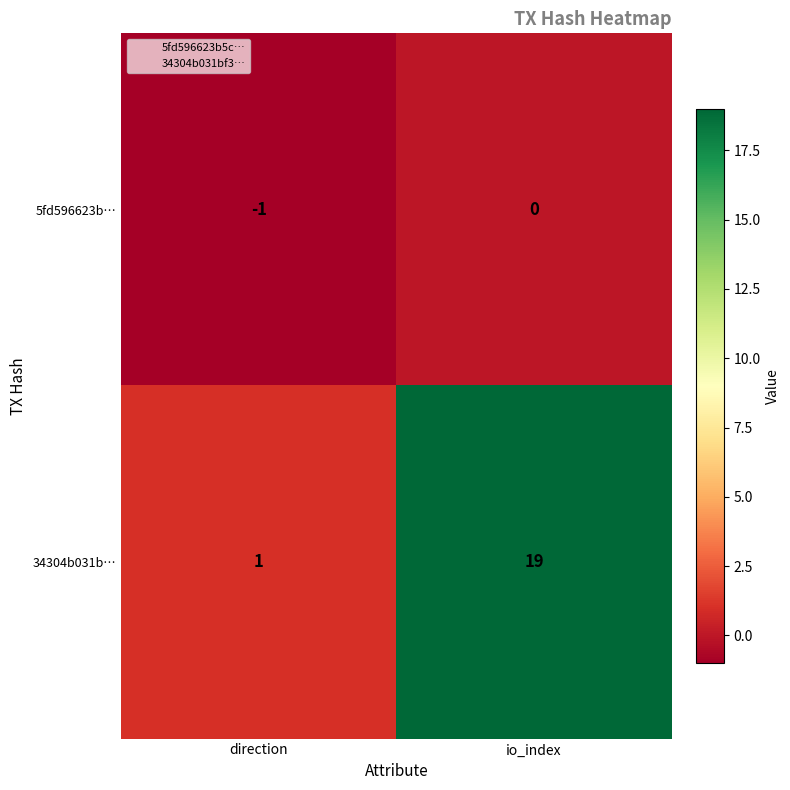

Which series has the largest total across all categories?

34304b031b…